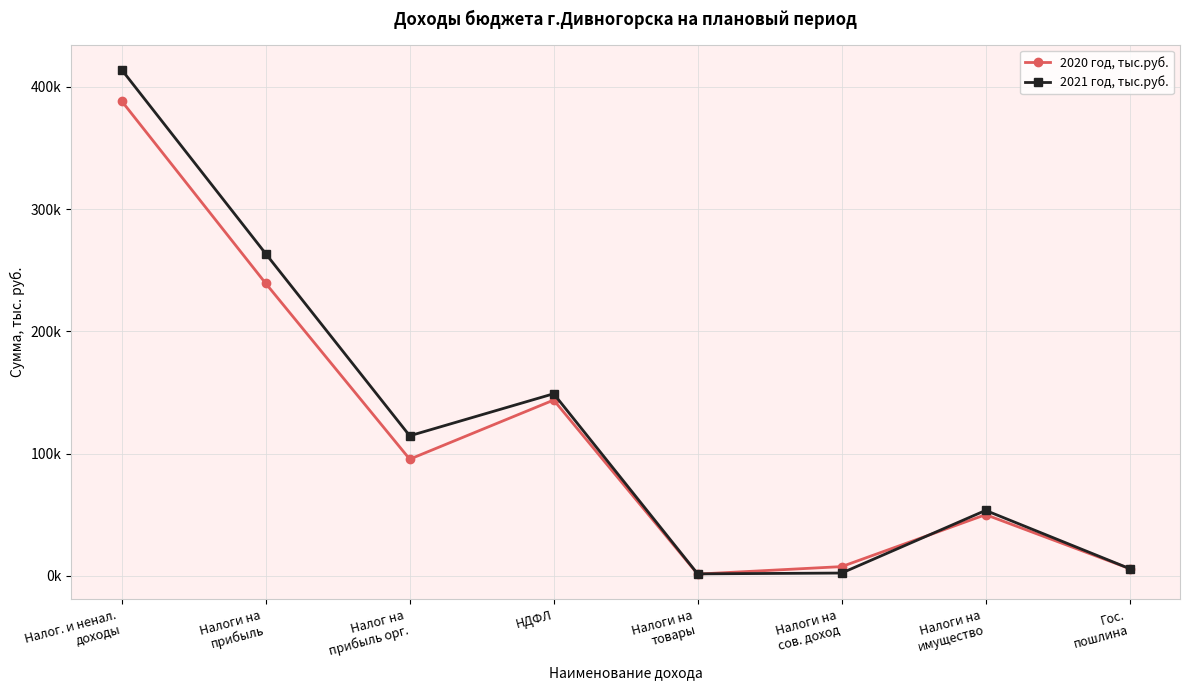

True or false: 2021 год, тыс.руб. has a value of 53527.0 at Налоги на
имущество.

True